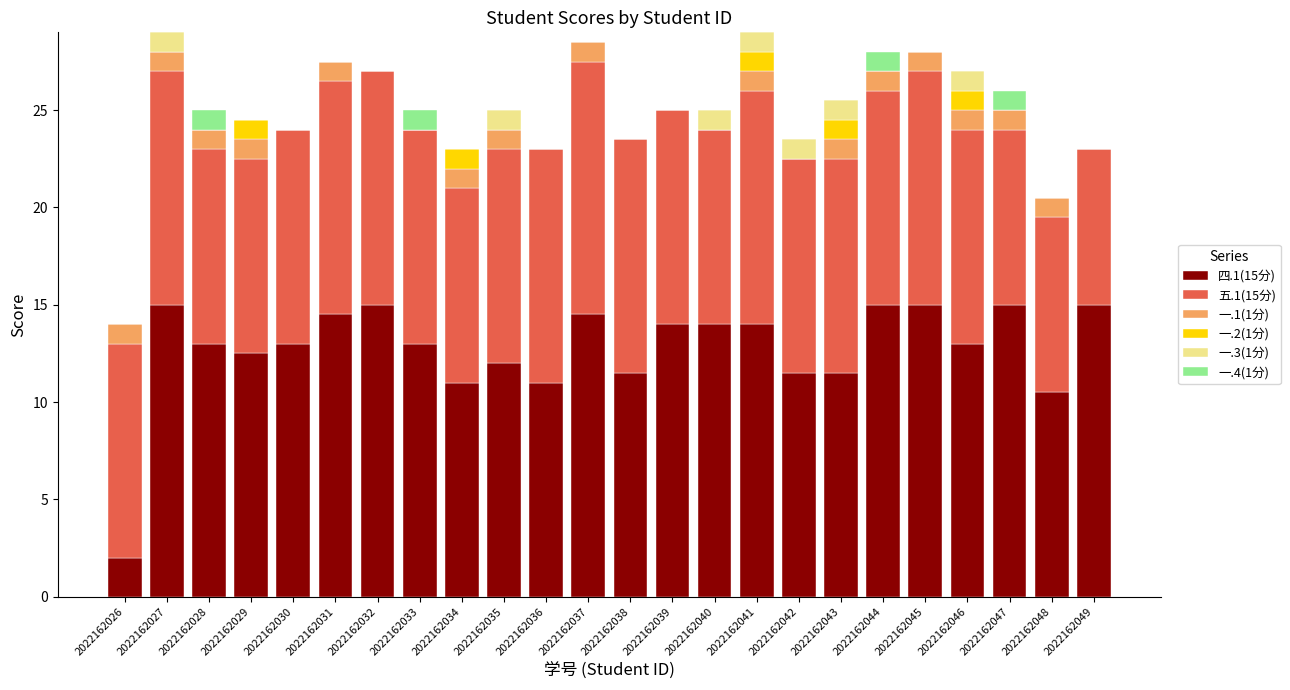

What is the sum of the 四.1(15分) values at 2022162039 and 2022162027?

29.0